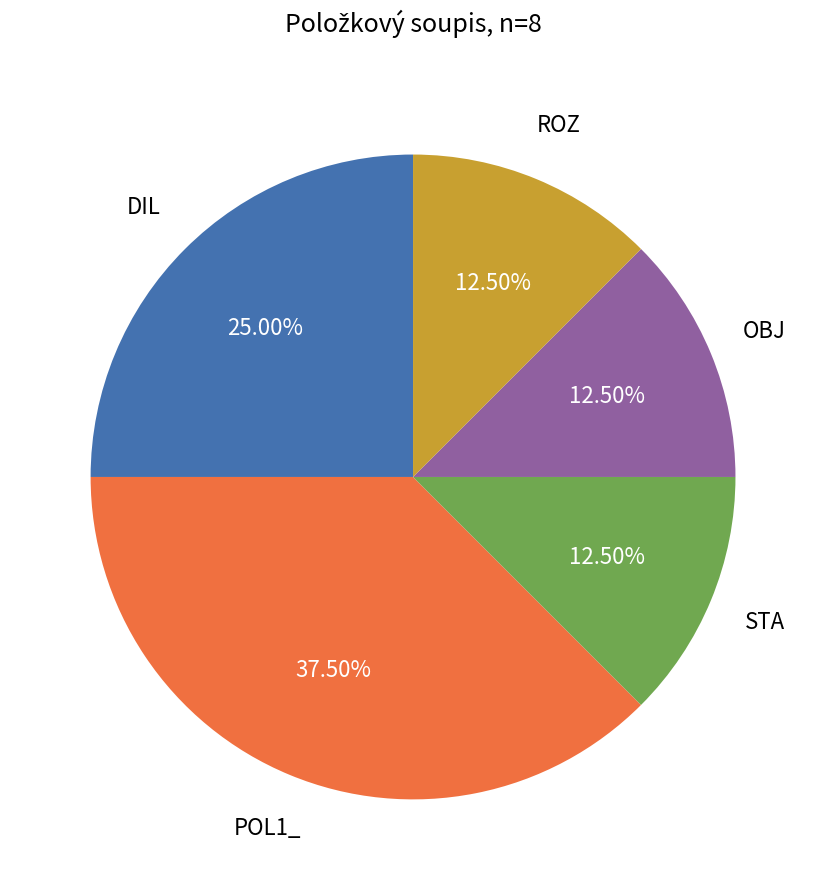

How many slices are in this pie chart?

5